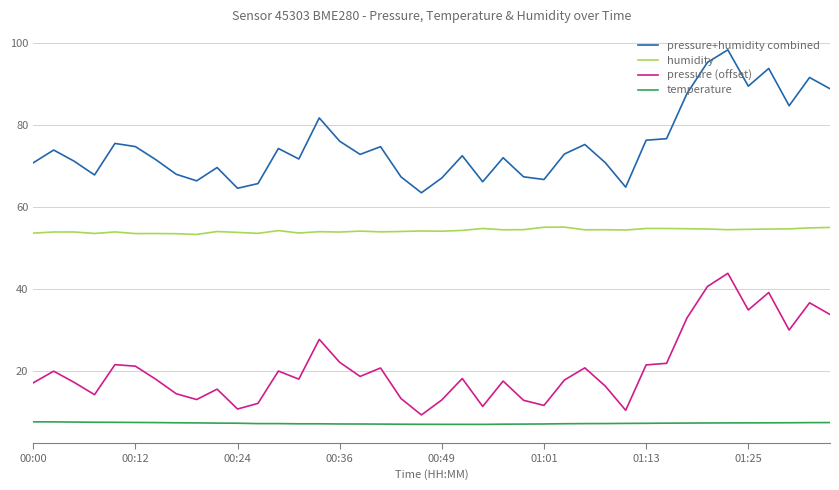

What is the highest value of the humidity series?

55.1